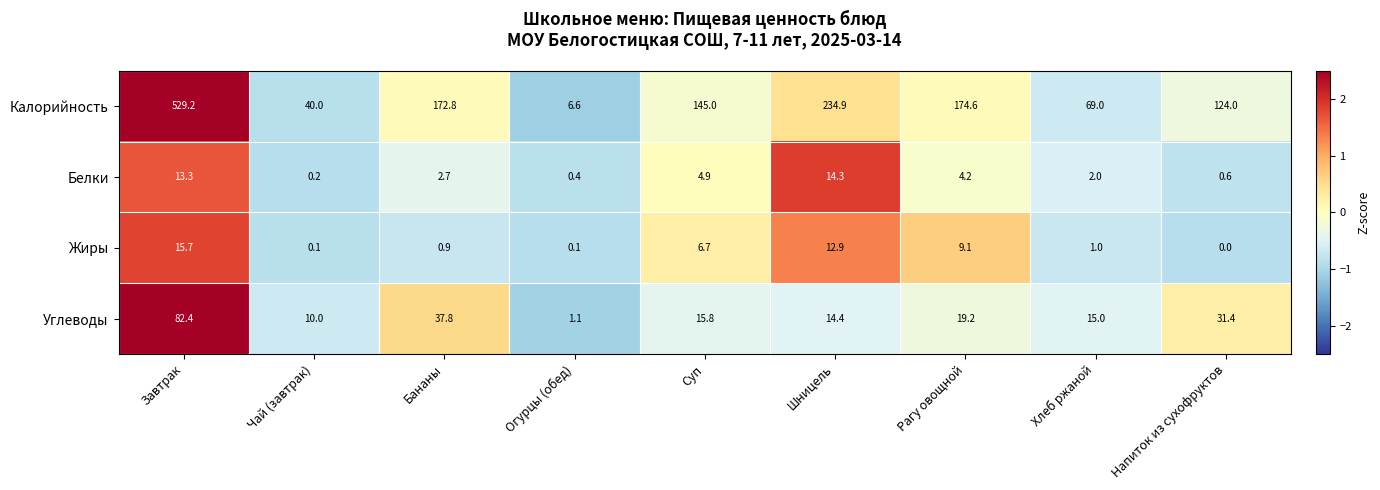

Rank the series at Напиток из сухофруктов from lowest to highest value.

Жиры, Белки, Углеводы, Калорийность